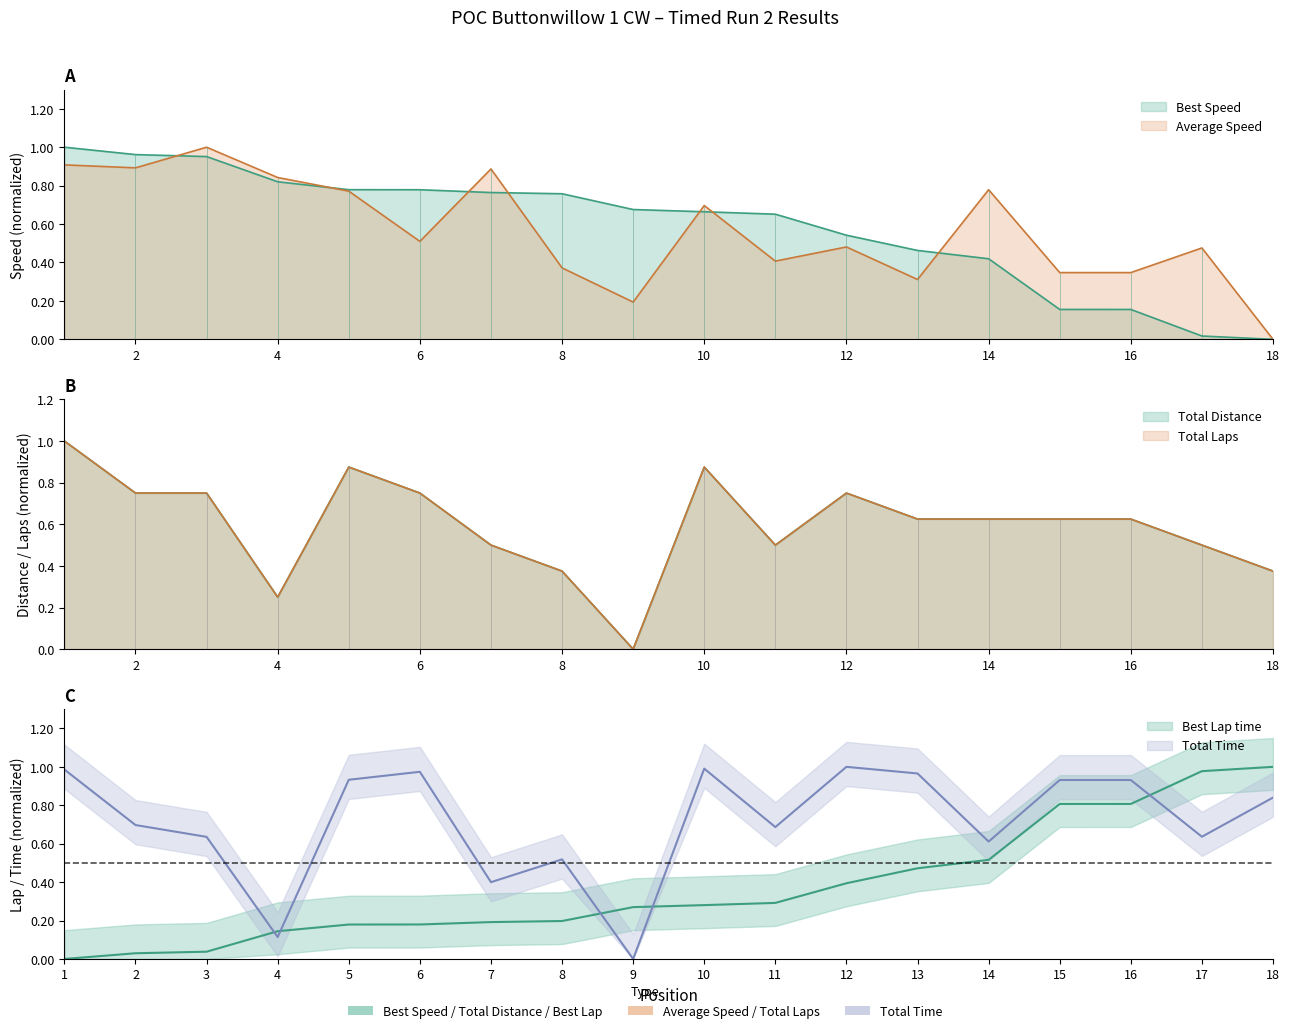

What is the difference between the Total Laps values at 6 and 14?

0.1